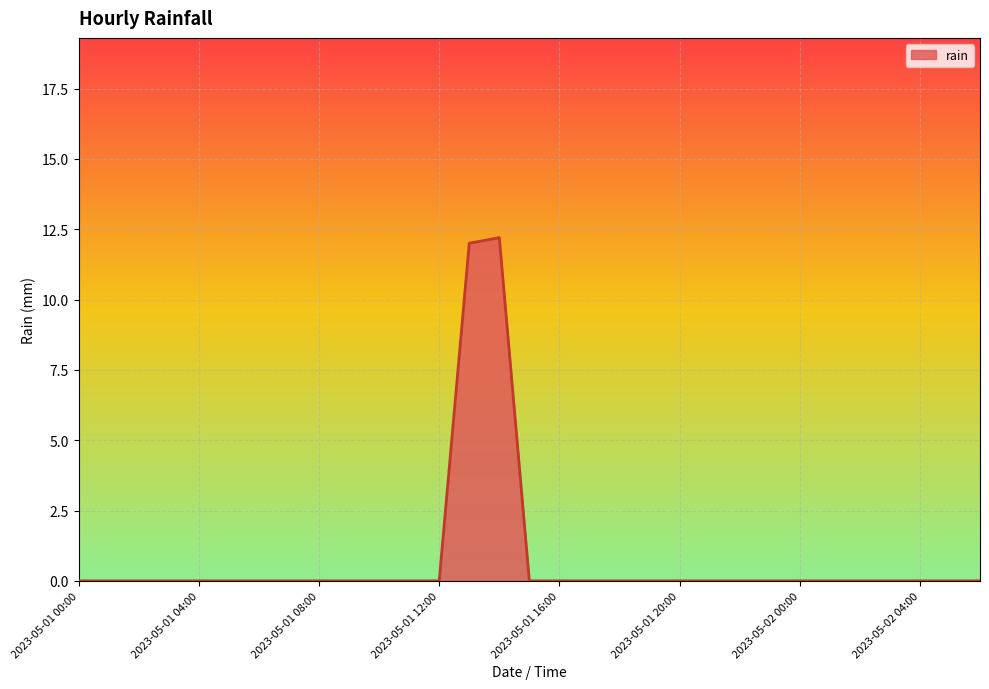

How many series are shown in this chart?

1